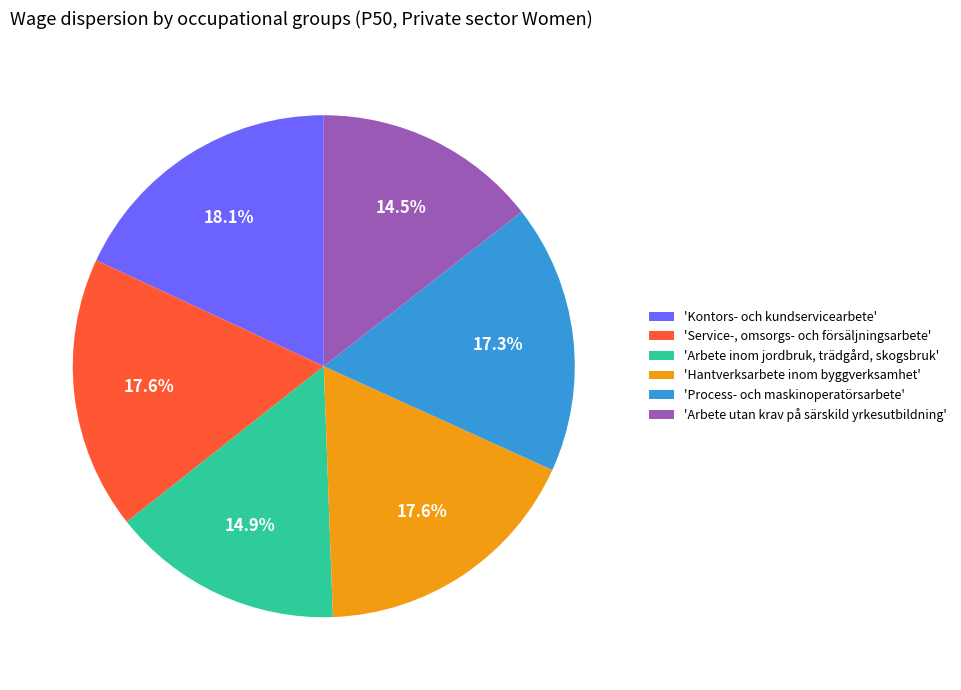

Approximately how many times larger is the value at 'Process- och maskinoperatörsarbete' compared to 'Service-, omsorgs- och försäljningsarbete'?

1.0